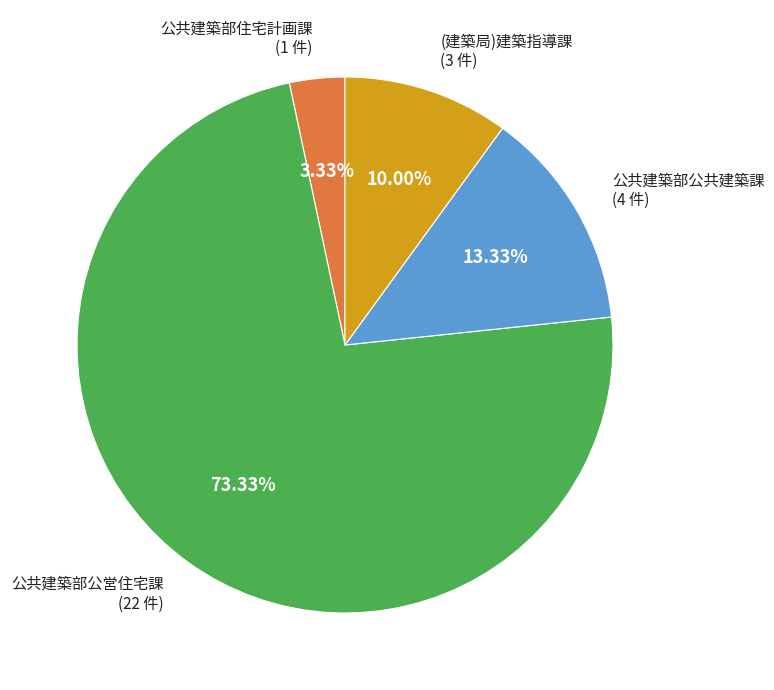

Is there a majority slice in this chart?

Yes